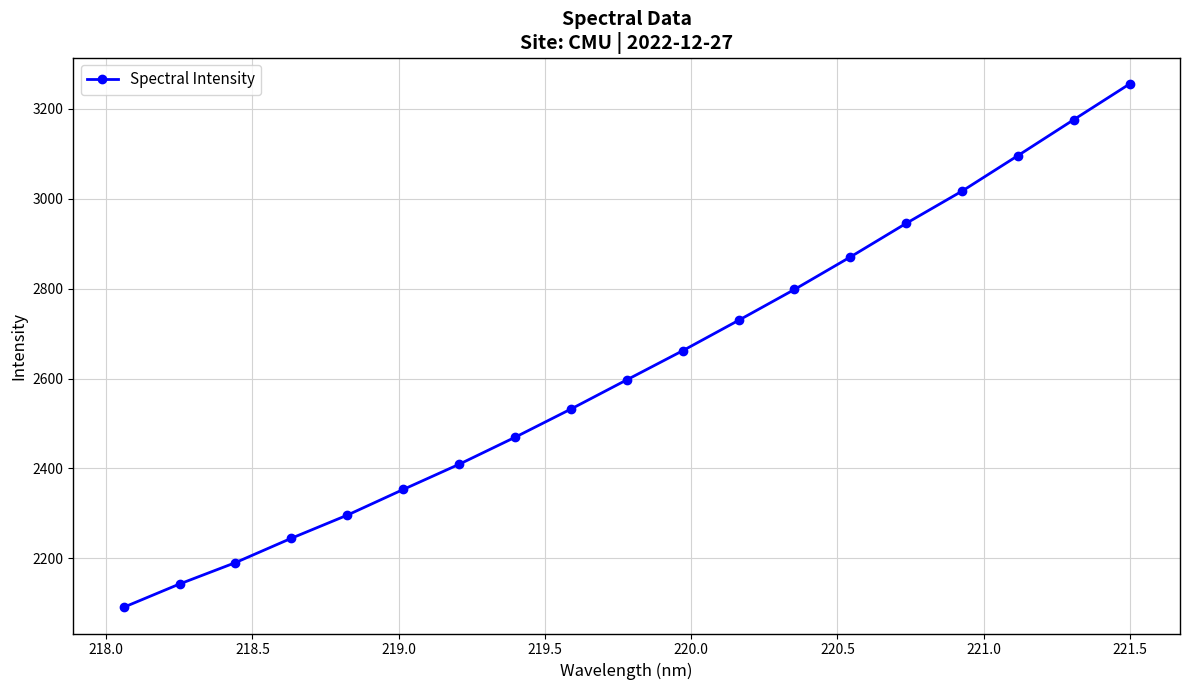

What is the maximum value shown in the chart?

3255.7